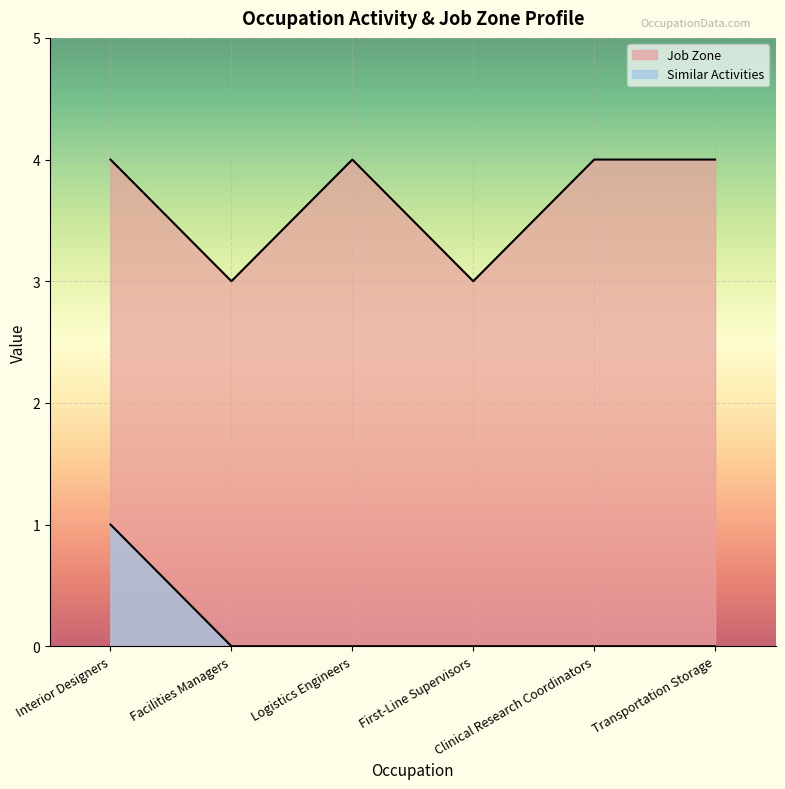

Count the number of categories in the chart.

6